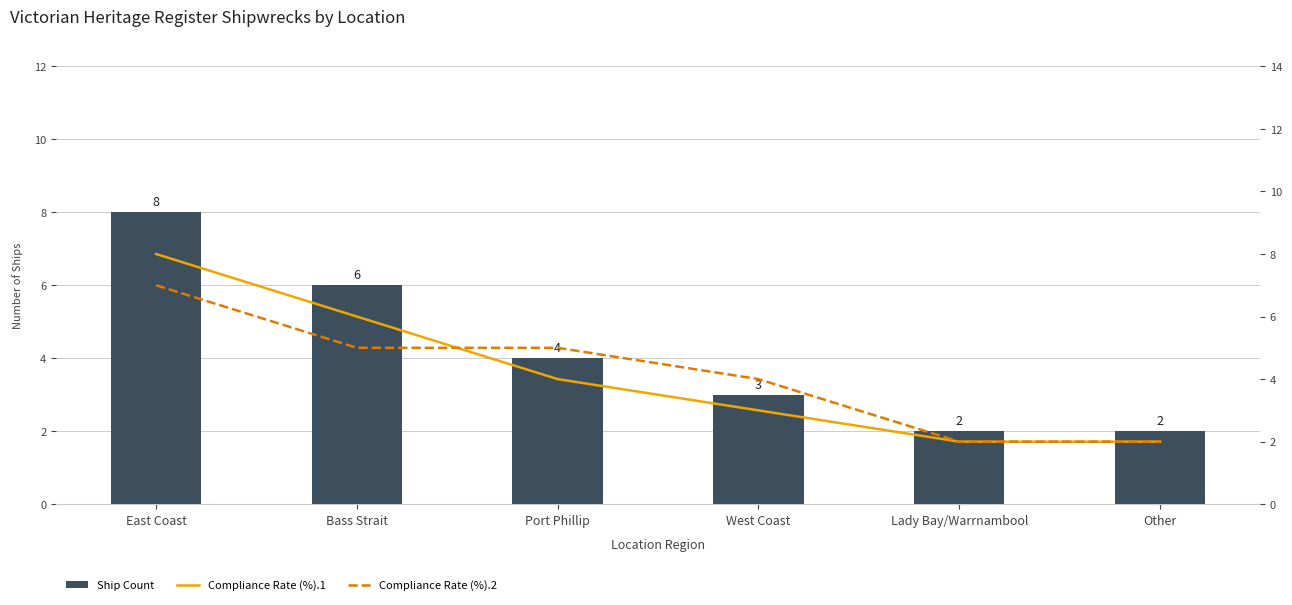

How many Ship Count values are between 2 and 6?

5